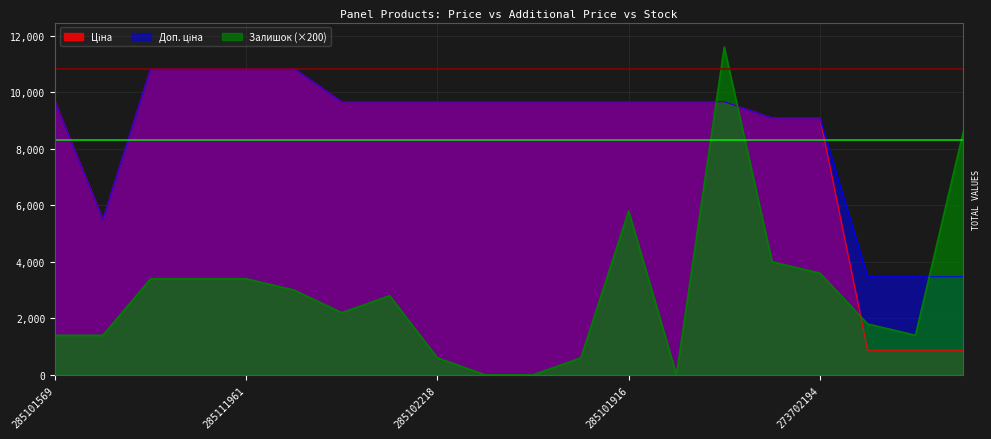

True or false: Ціна and Доп. ціна cross at least once.

False